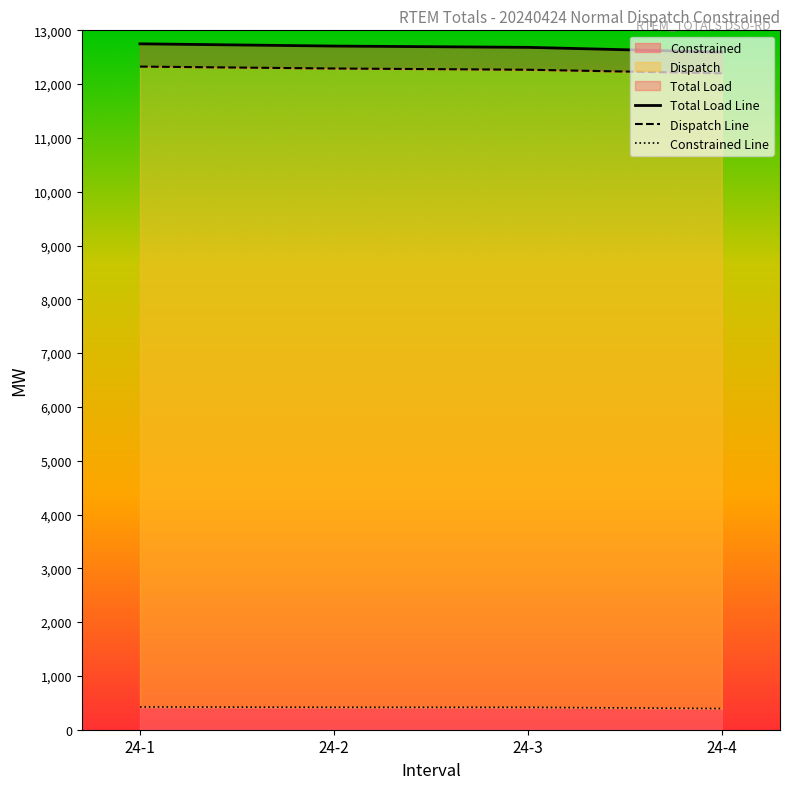

True or false: Dispatch Line has more than 0 points higher than both neighbors.

False